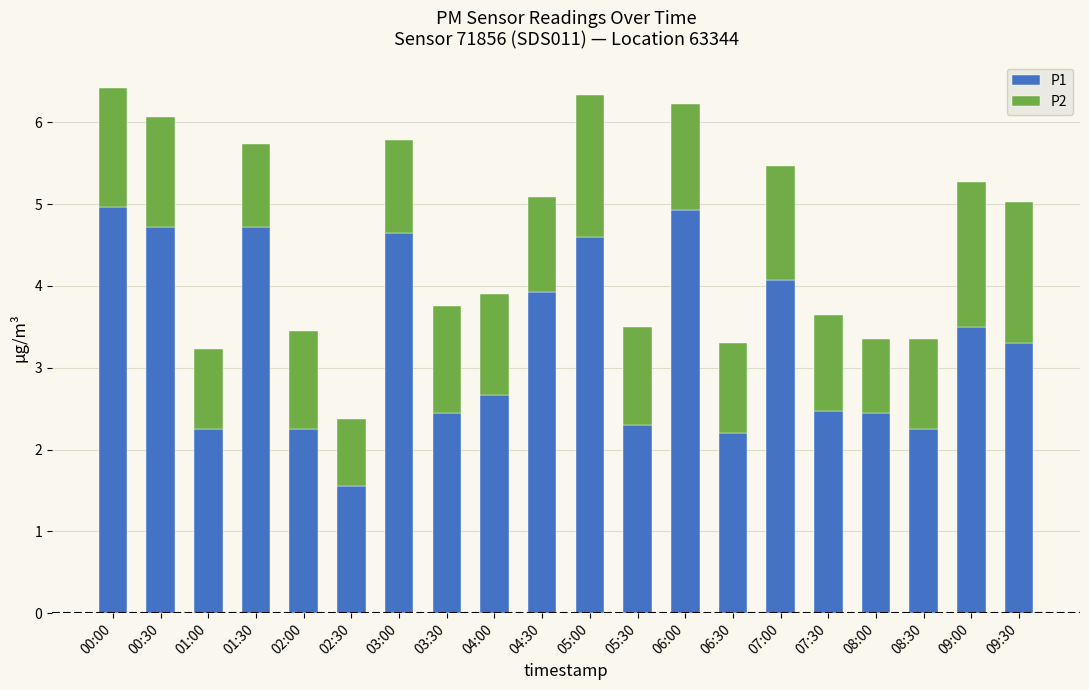

How many data points in P1 are less than 3?

10